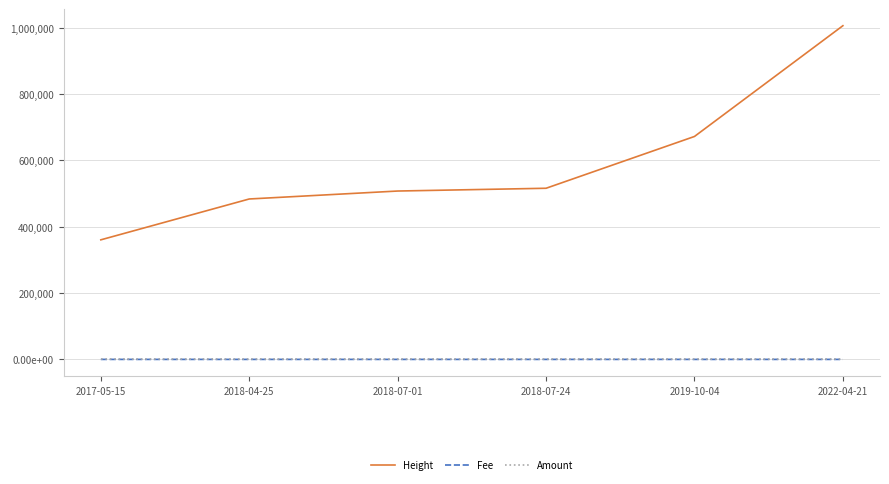

What are all the series names shown in the legend?

Height, Fee, Amount